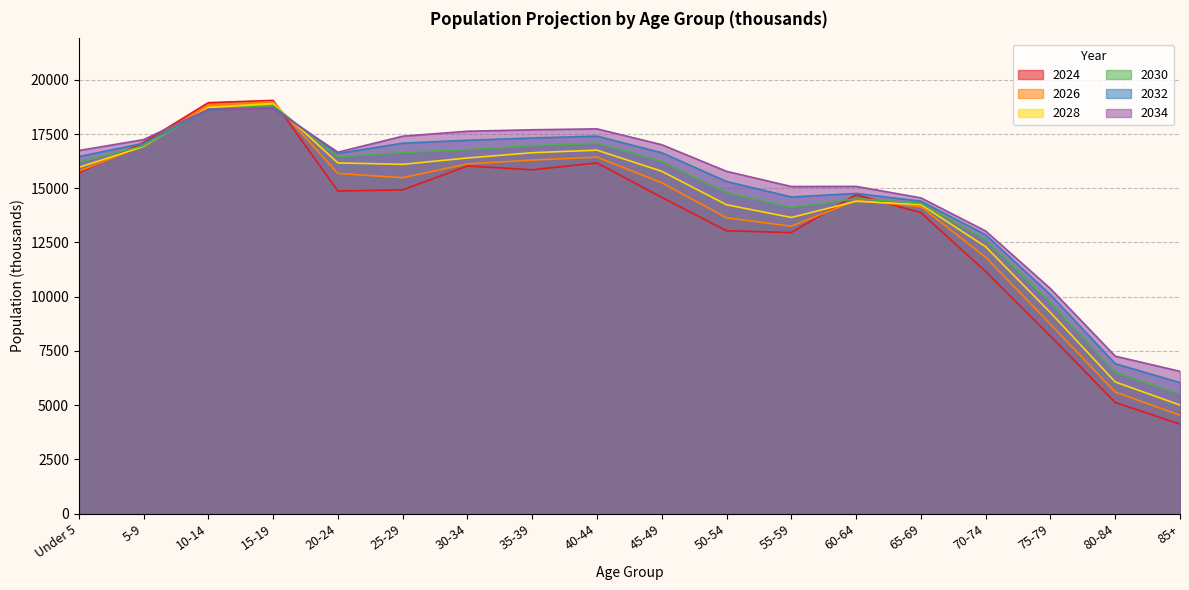

How many distinct data groups are displayed?

6